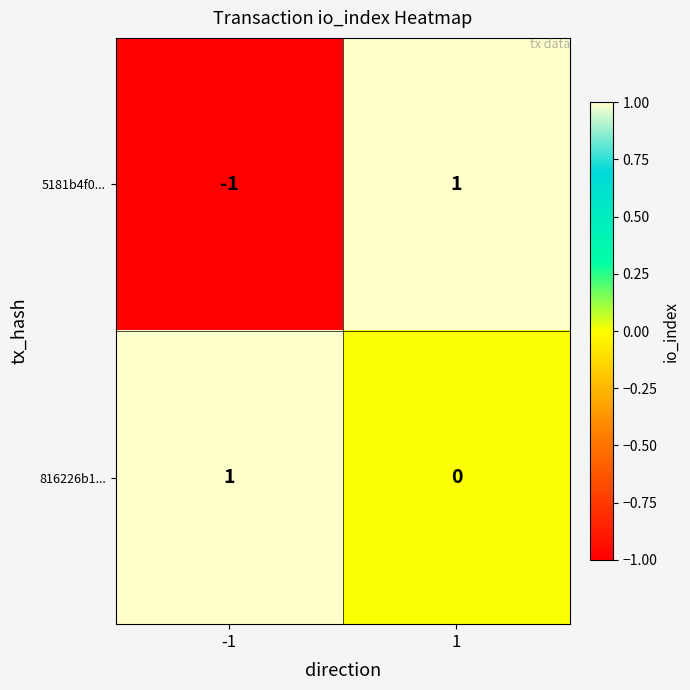

Rank the series at 1 from highest to lowest value.

5181b4f0..., 816226b1...